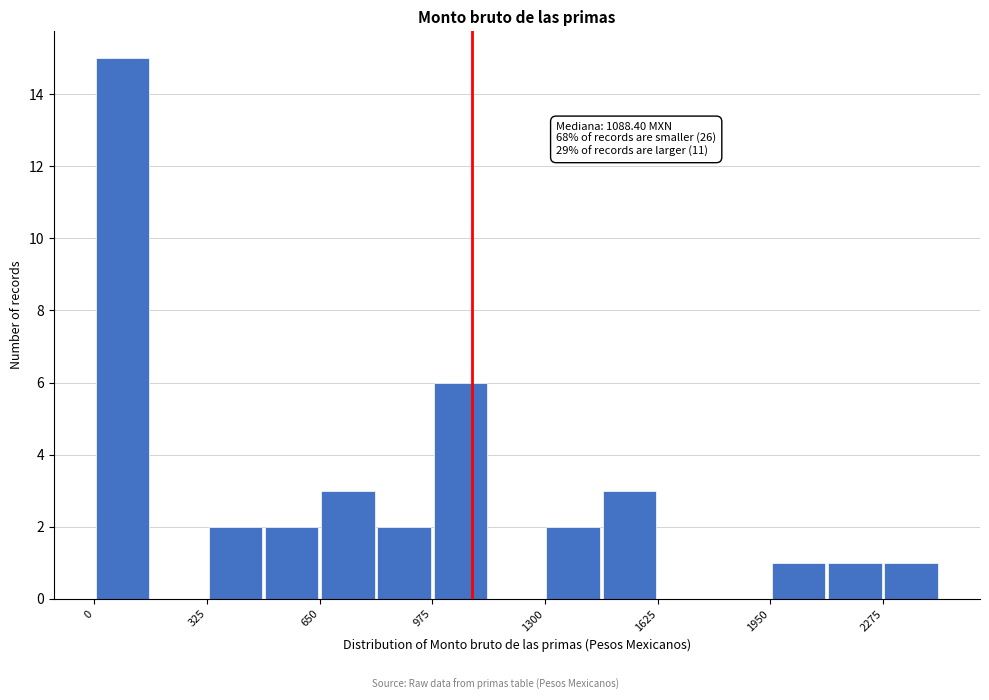

Around what value on the x-axis is the tallest bar? Give the approximate position of its centre, as read against the axis.

100